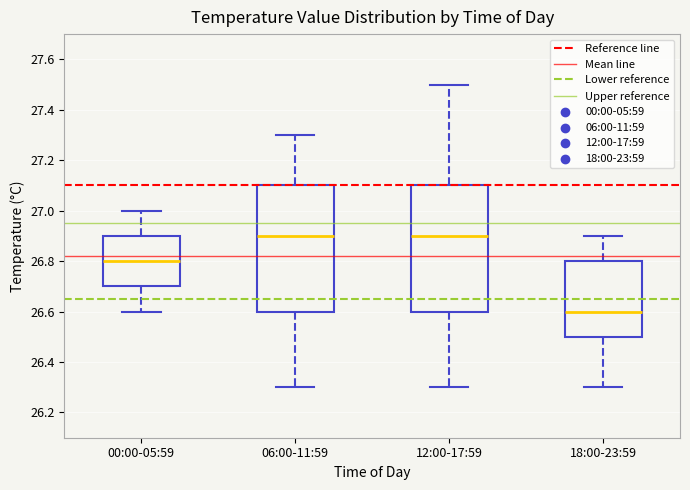

Reading left to right, read every box against the y-axis: the position of its median line, the range the box covers, and the ends of its whiskers. The values are not printed on the chart, so give them approximately, as read against the axis.

00:00-05:59: median 26.8, box 26.7 to 26.9, whiskers 26.6 to 27.0
06:00-11:59: median 26.9, box 26.6 to 27.1, whiskers 26.3 to 27.3
12:00-17:59: median 26.9, box 26.6 to 27.1, whiskers 26.3 to 27.5
18:00-23:59: median 26.6, box 26.5 to 26.8, whiskers 26.3 to 26.9